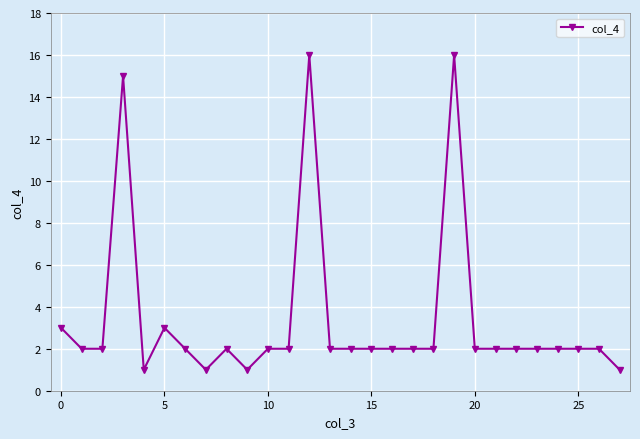

Reading left to right, list all the values displayed in this chart.

3	2	2	15	1	3	2	1	2	1	2	2	16	2	2	2	2	2	2	16	2	2	2	2	2	2	2	1